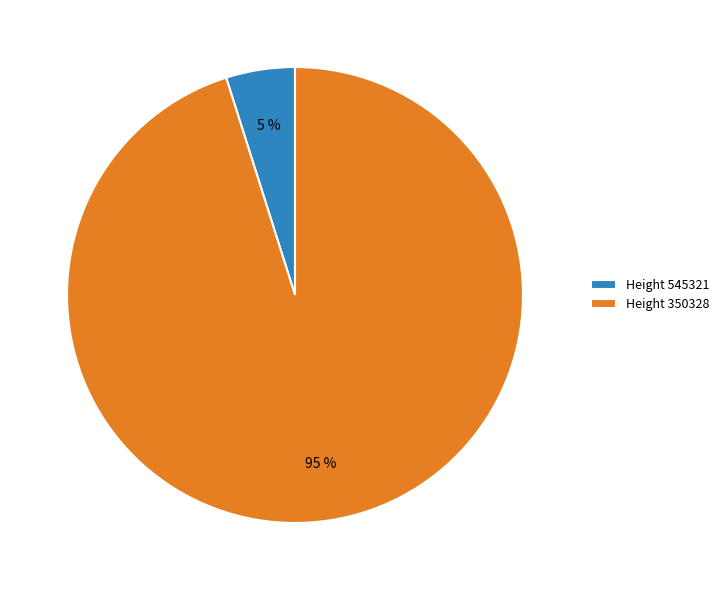

Which slice is the smallest?

Height 545321